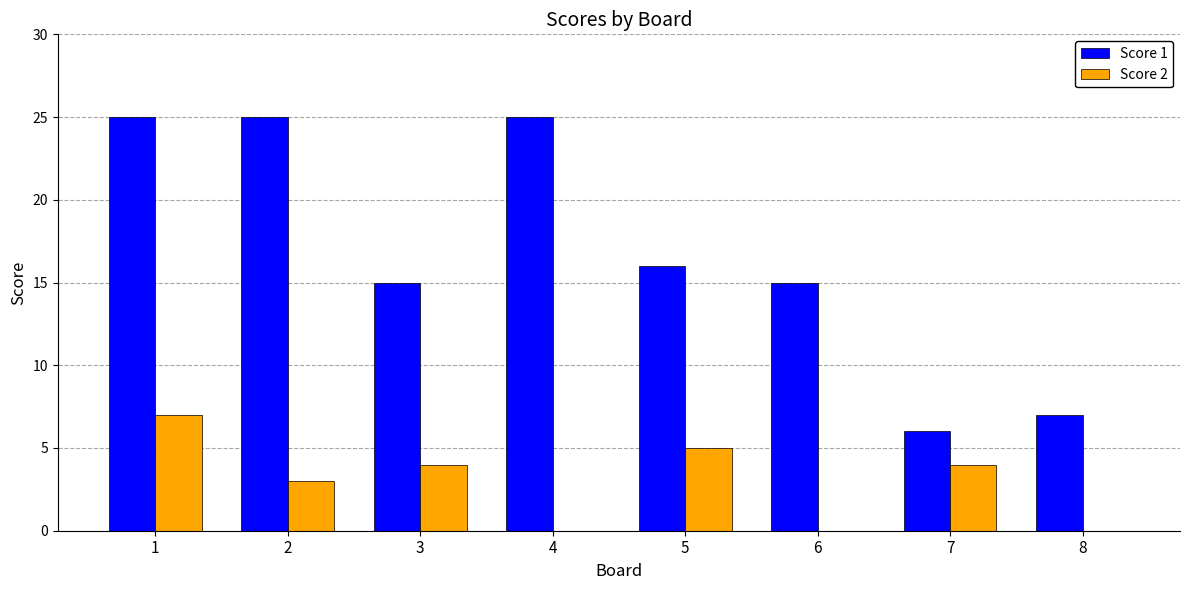

What is the total value across all series at 2?

28